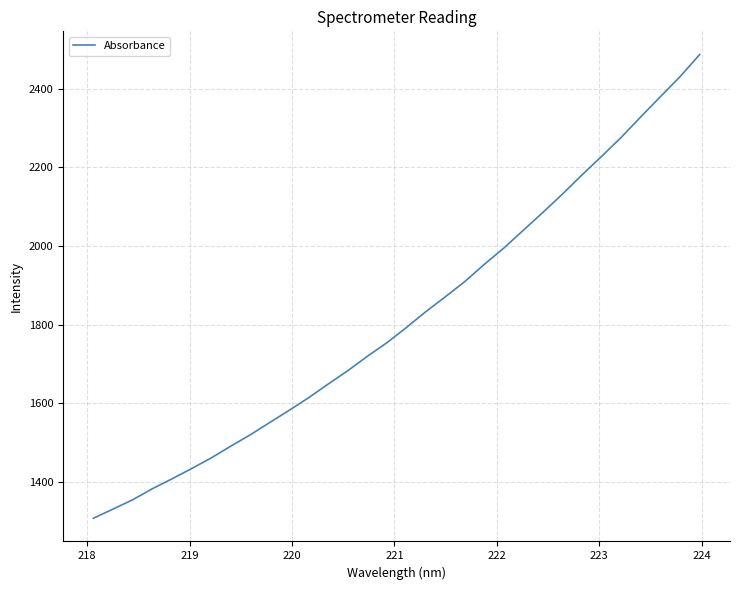

What is the difference between the maximum and minimum values?

1181.0